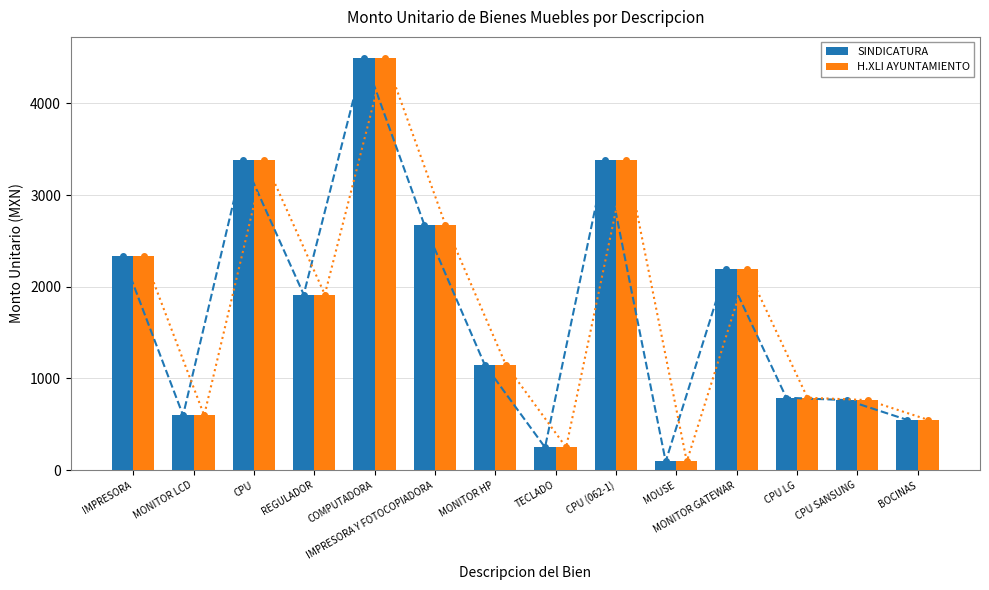

At which label is SINDICATURA closest to 2297?

IMPRESORA